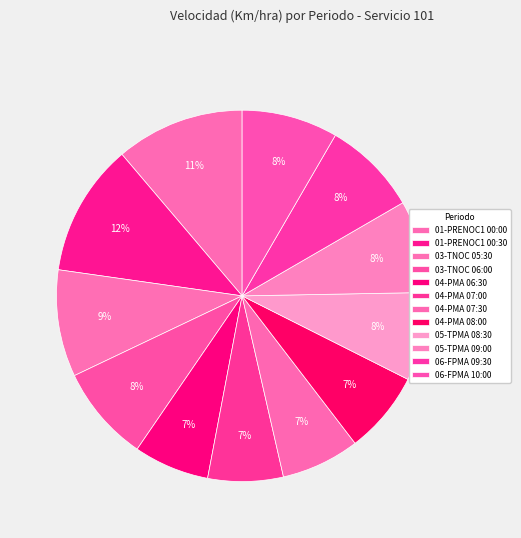

What percentage is the 05-TPMA 08:30 slice, to the nearest percent?

8%